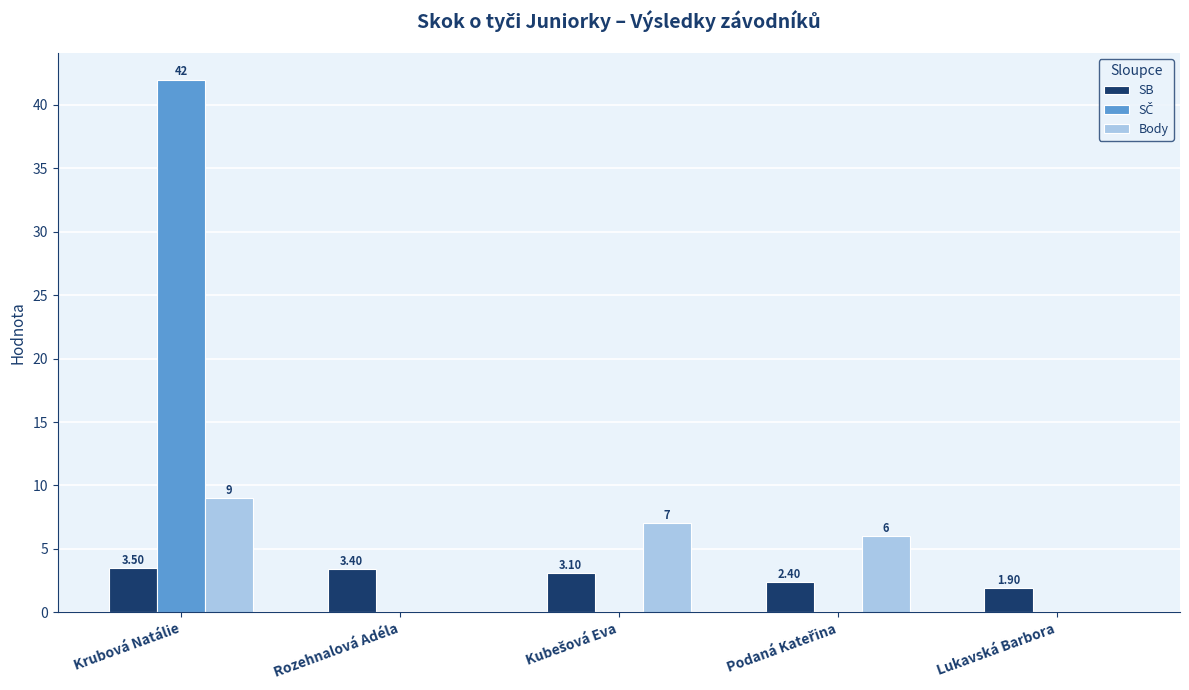

What is the sum of the SB values at Rozehnalová Adéla and Lukavská Barbora?

5.3